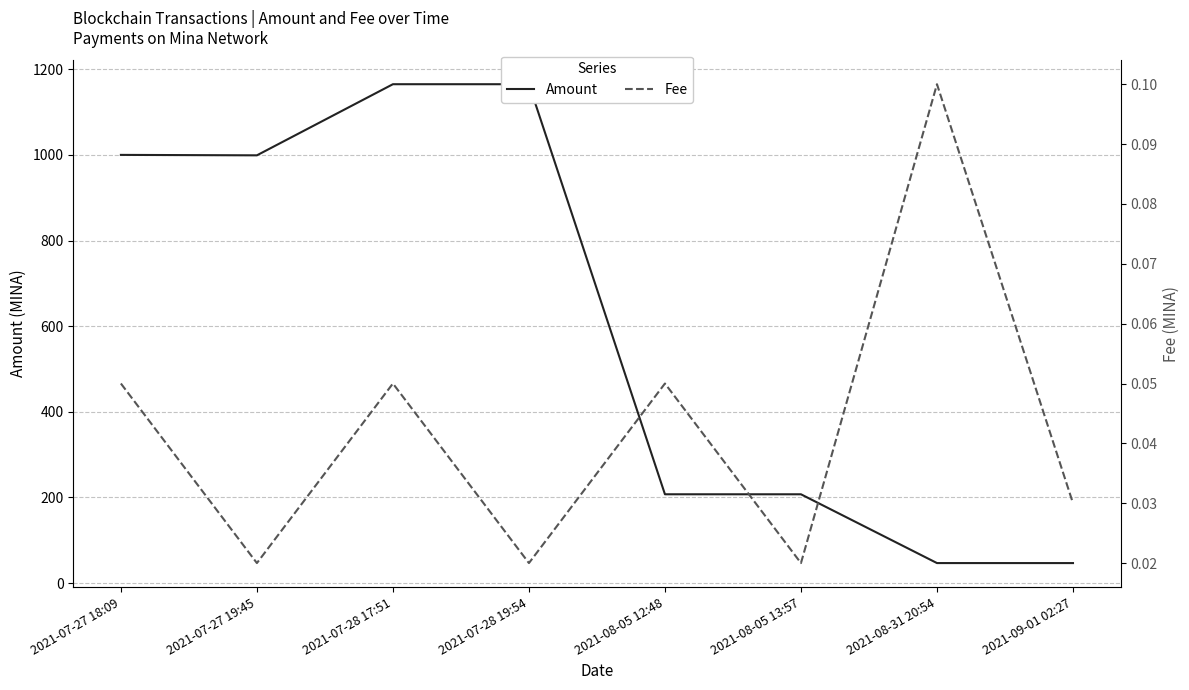

What is the label of the 2nd point from the left?

2021-07-27 19:45